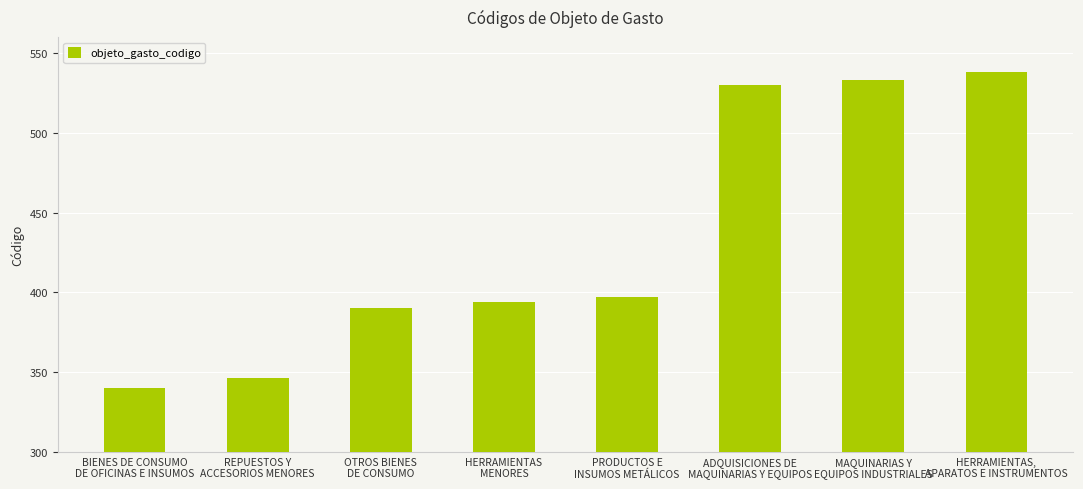

How many categories are shown in the chart?

8